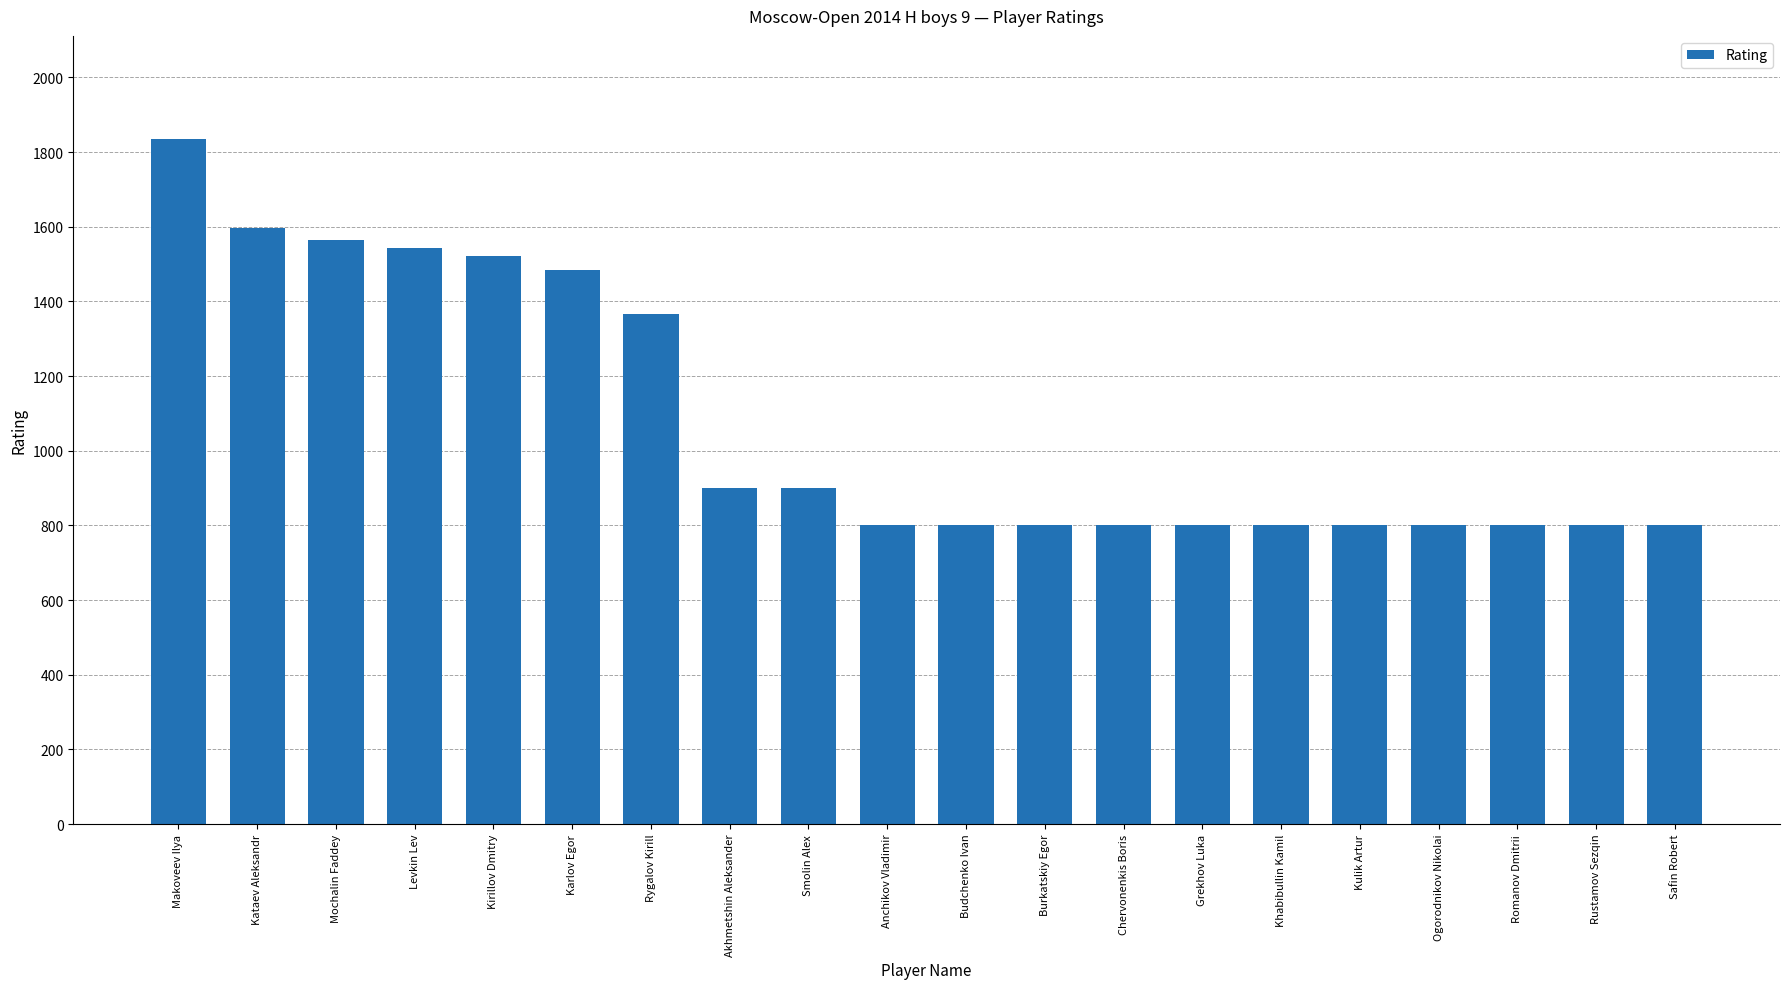

What is the ratio of the value at Makoveev Ilya to the value at Budchenko Ivan?

2.3